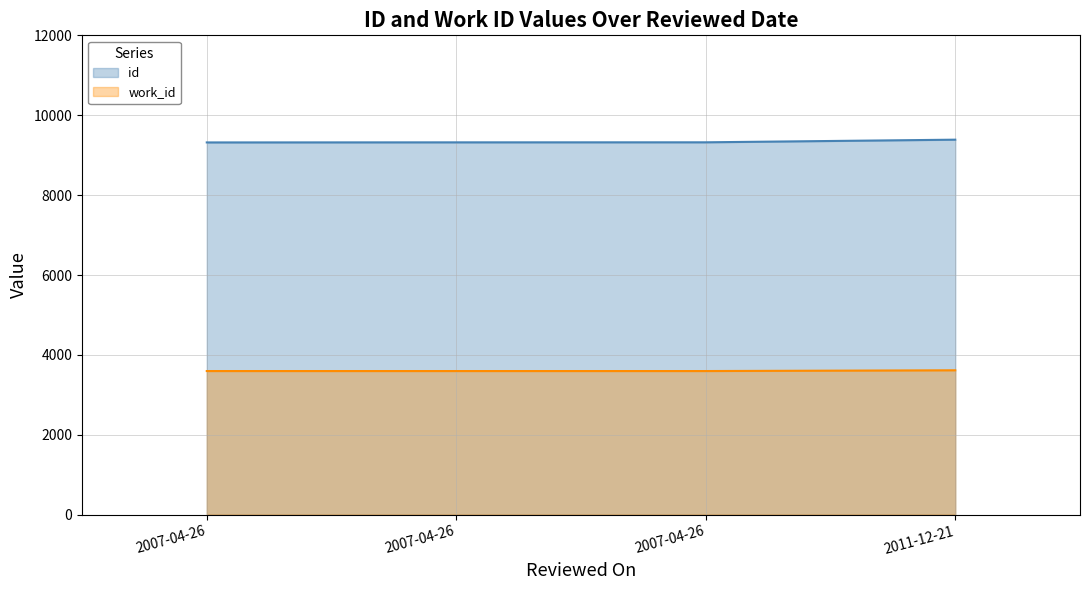

What is the average value of the id series?

9338